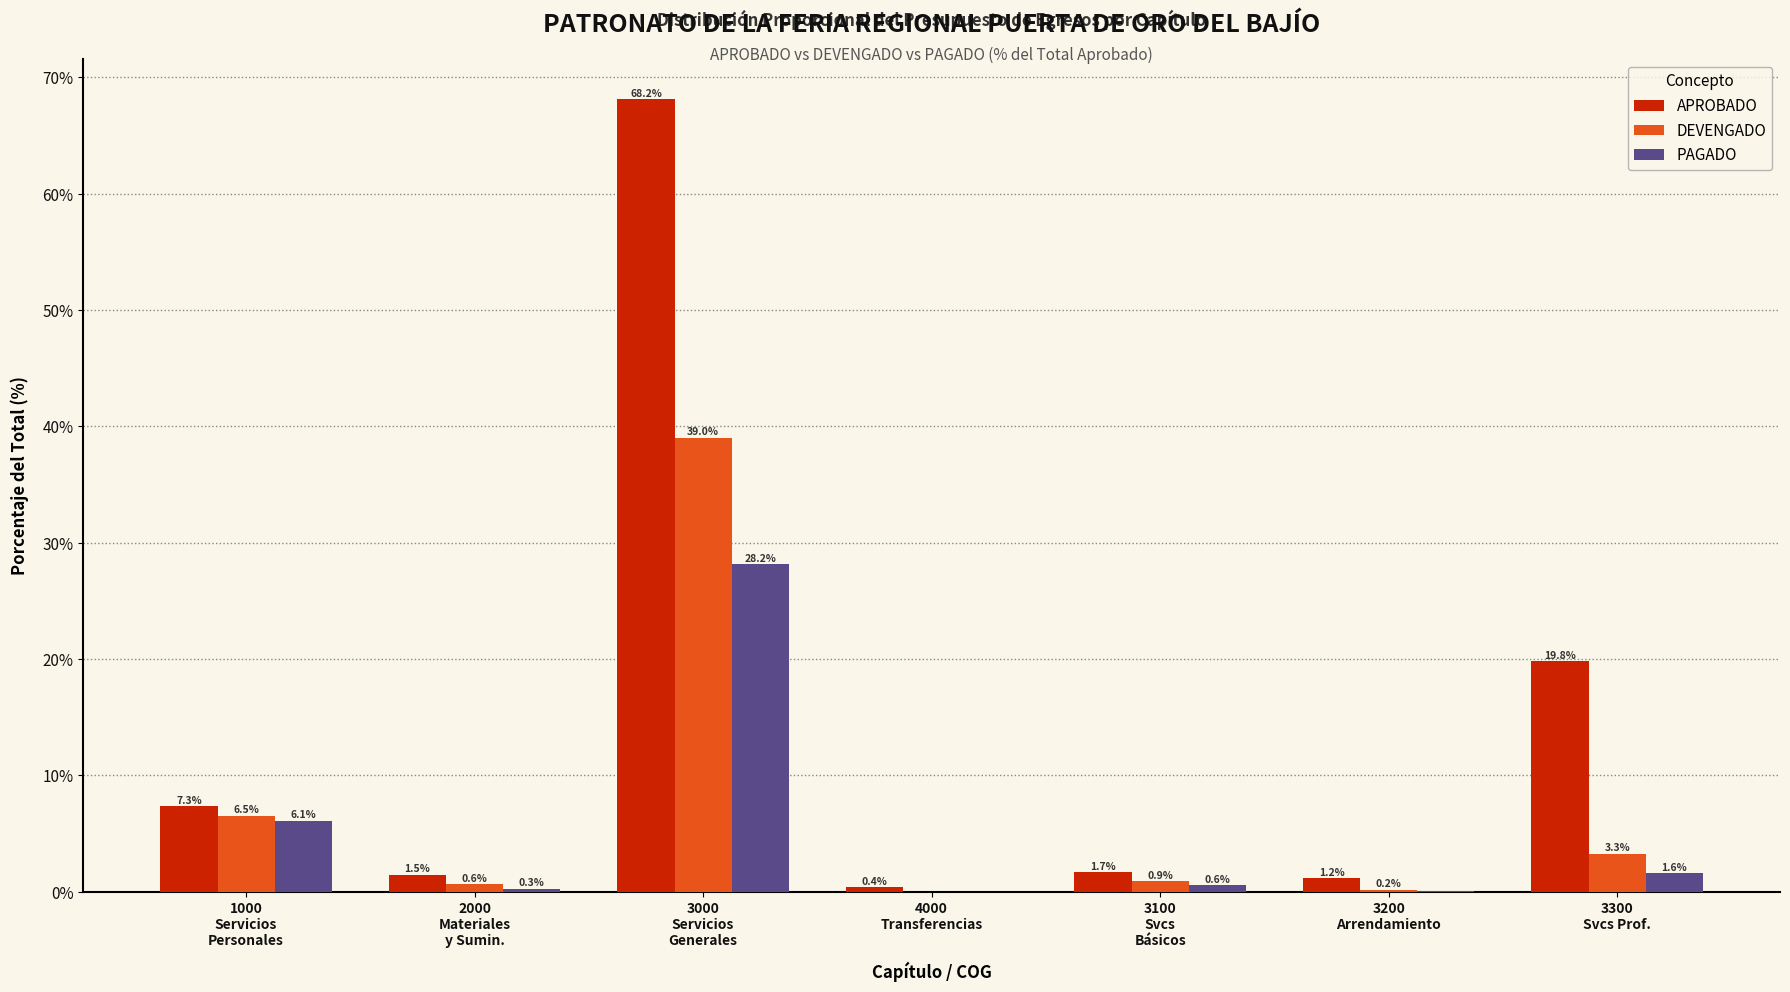

What is the maximum value shown in the chart?

68.2